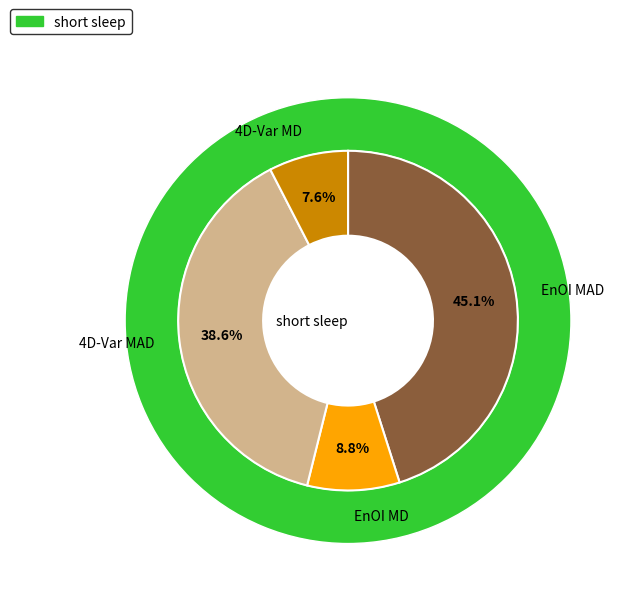

Does 4D-Var MD account for over 50% of the chart?

No